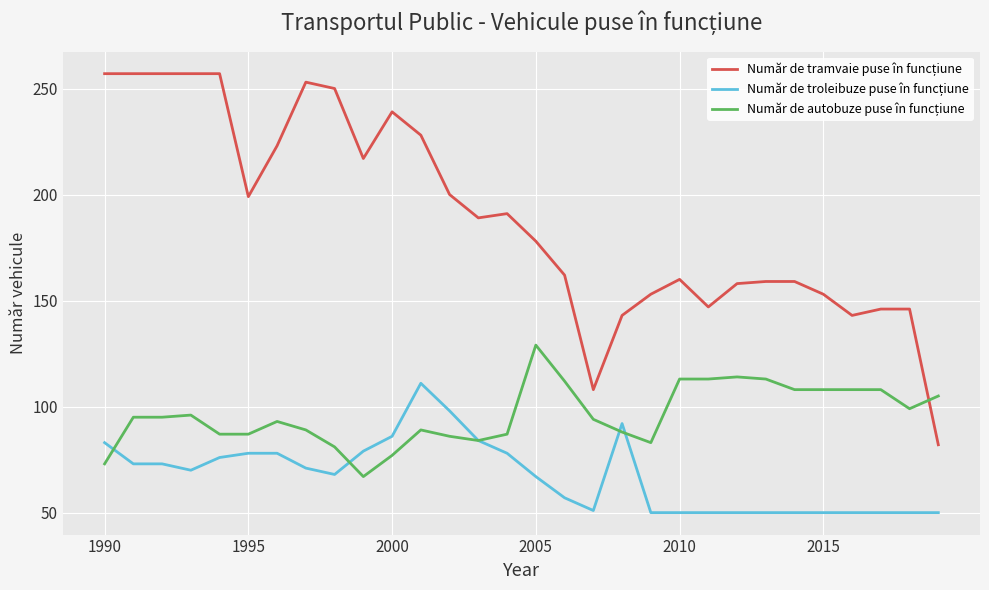

How many lines are shown in the chart?

3